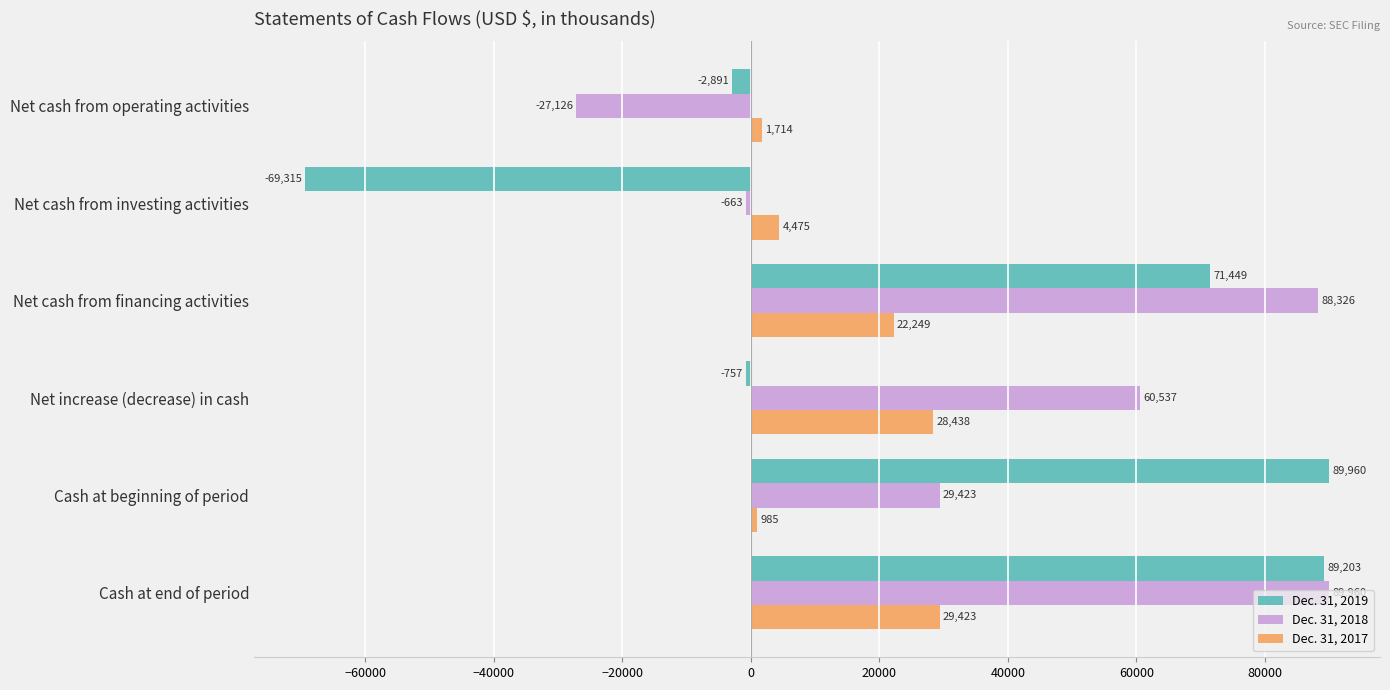

What is the sum of all Dec. 31, 2018 values?

240457